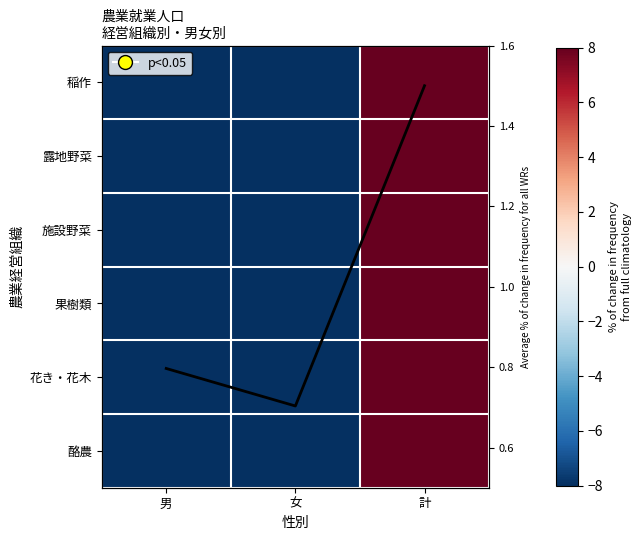

At how many categories does at least one series exceed 42?

1